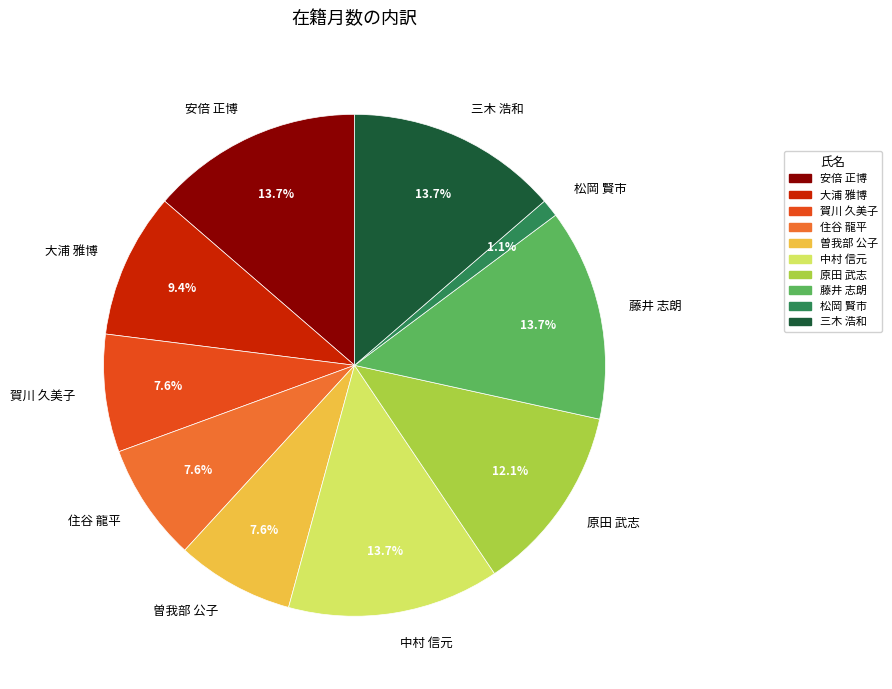

Do 中村 信元 and 藤井 志朗 together represent more than half of the pie?

No